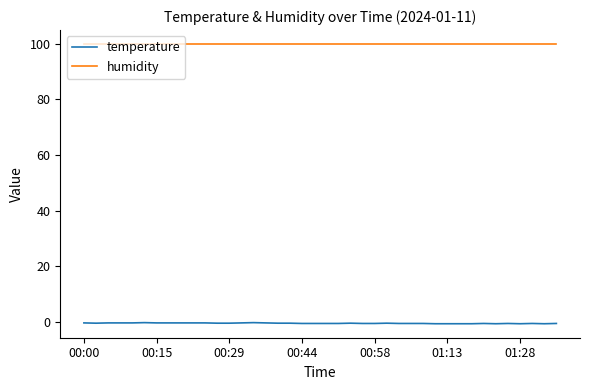

Which series has the largest total across all categories?

humidity